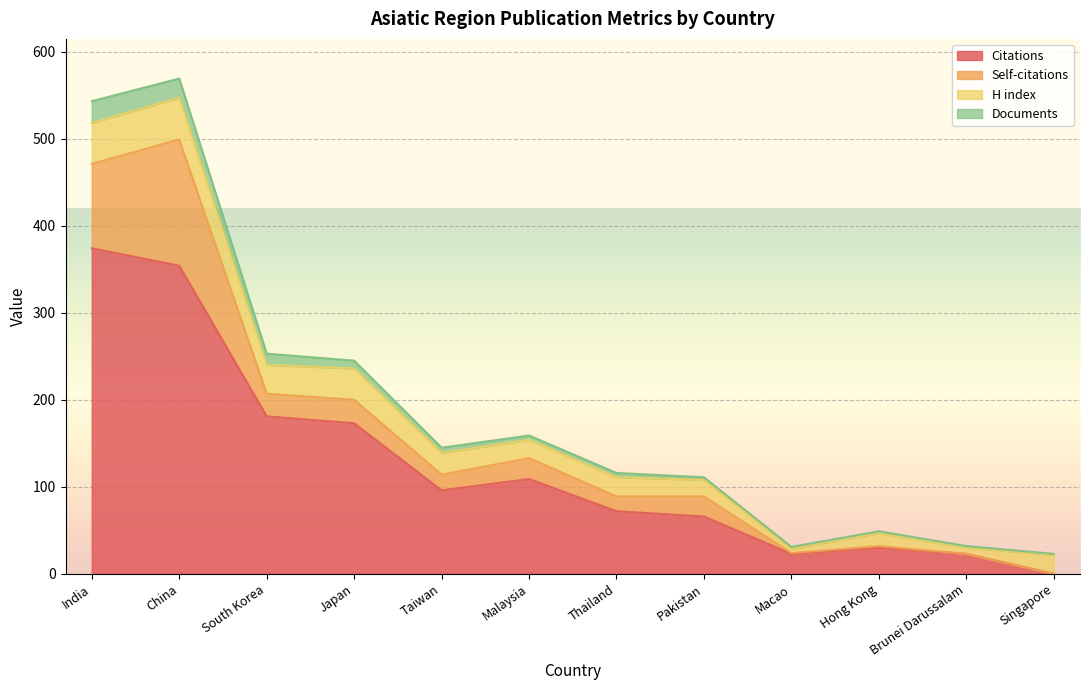

What is the total value across all series at South Korea?

253